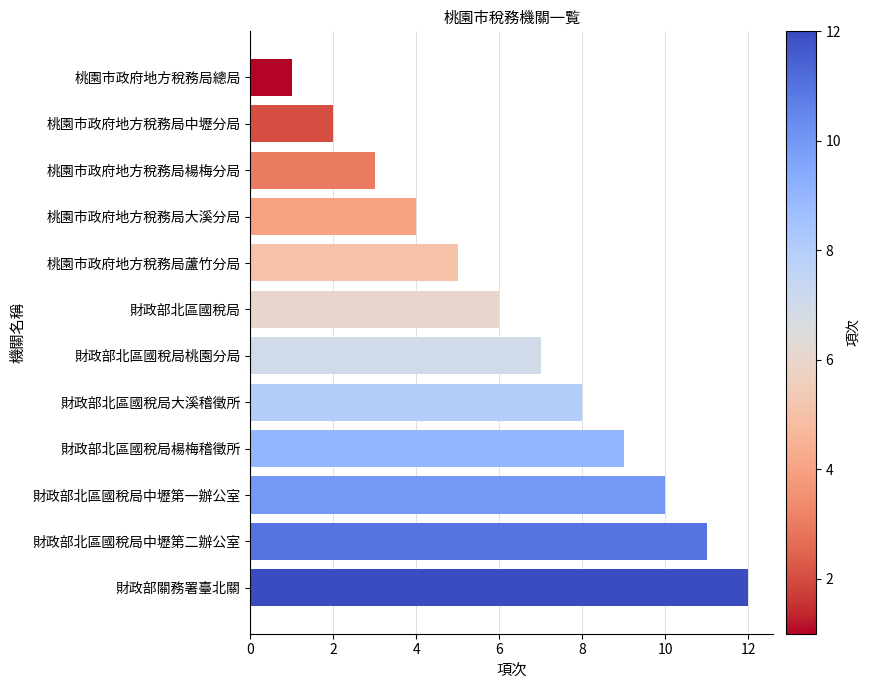

How many bars are there in total?

12